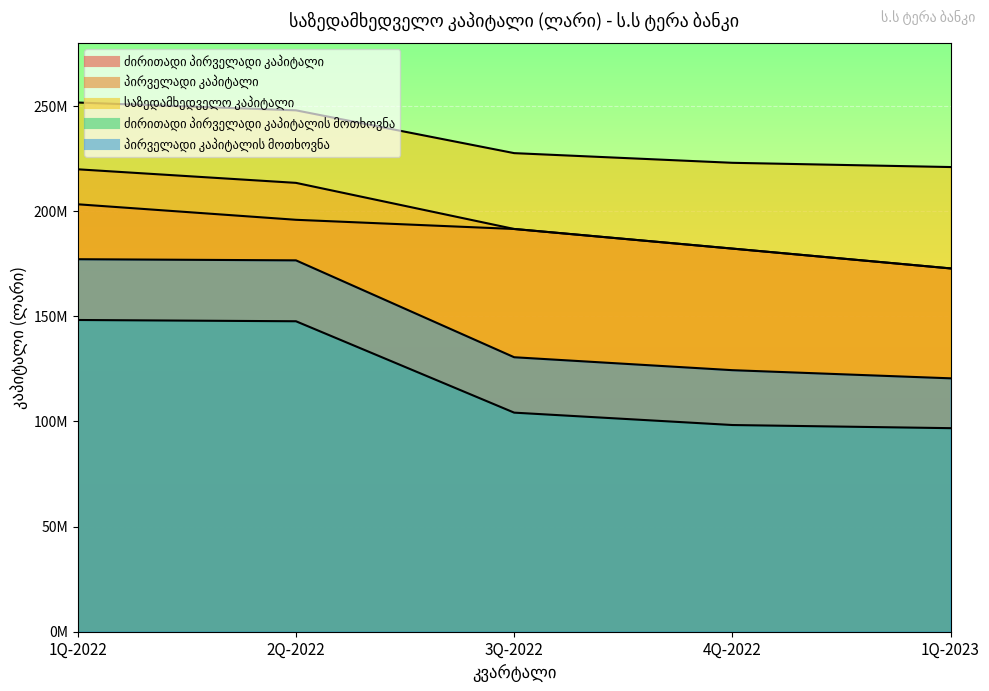

List the series in order of their peak value, lowest first.

ძირითადი პირველადი კაპიტალის მოთხოვნა, პირველადი კაპიტალის მოთხოვნა, ძირითადი პირველადი კაპიტალი, პირველადი კაპიტალი, საზედამხედველო კაპიტალი